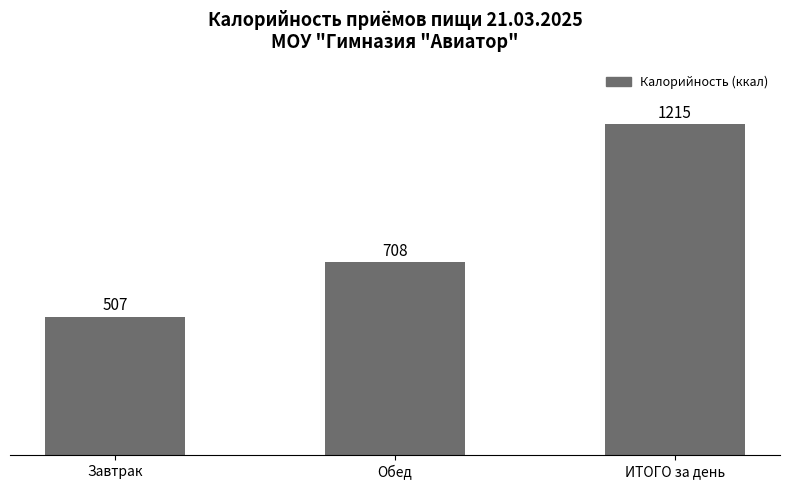

Which has a higher value, Обед or Завтрак?

Обед